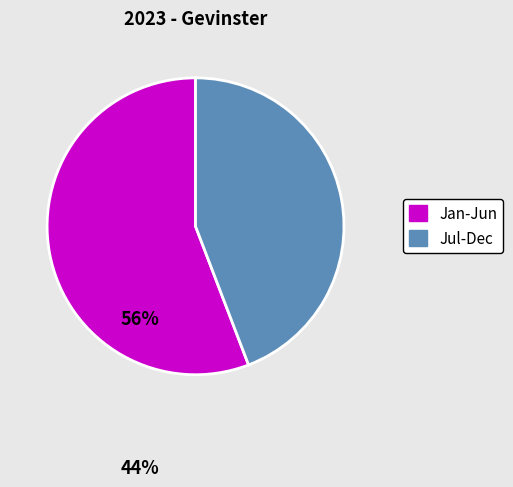

Does any single category account for the majority?

Yes